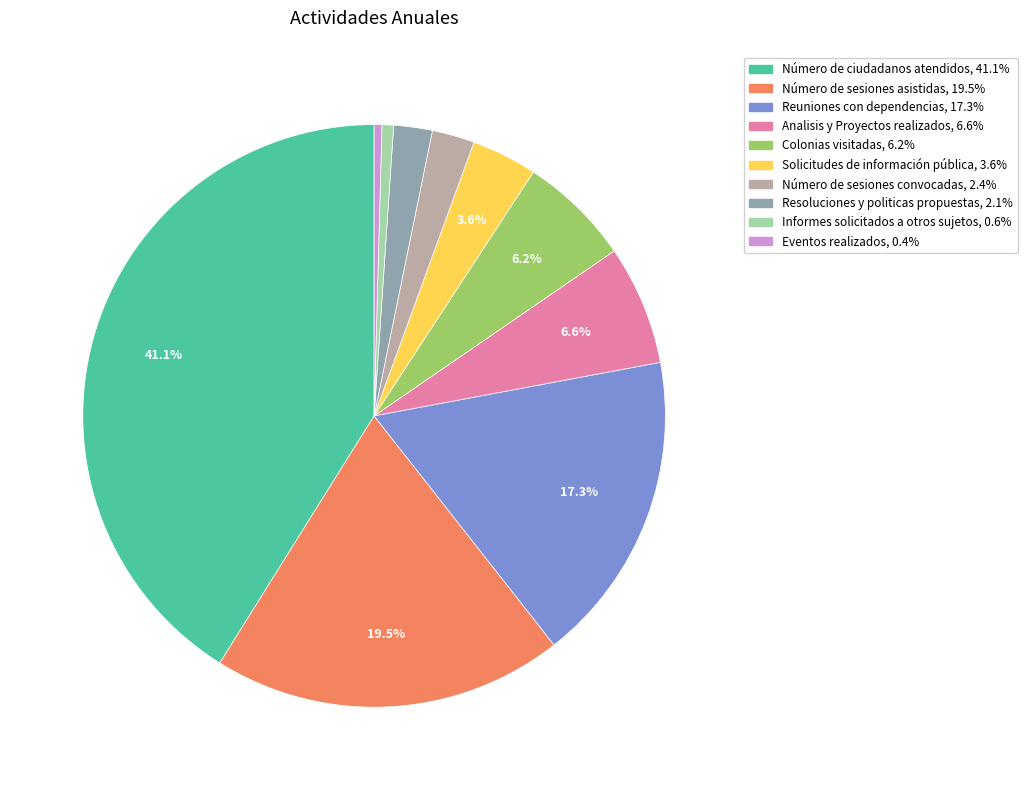

Does any single category account for the majority?

No